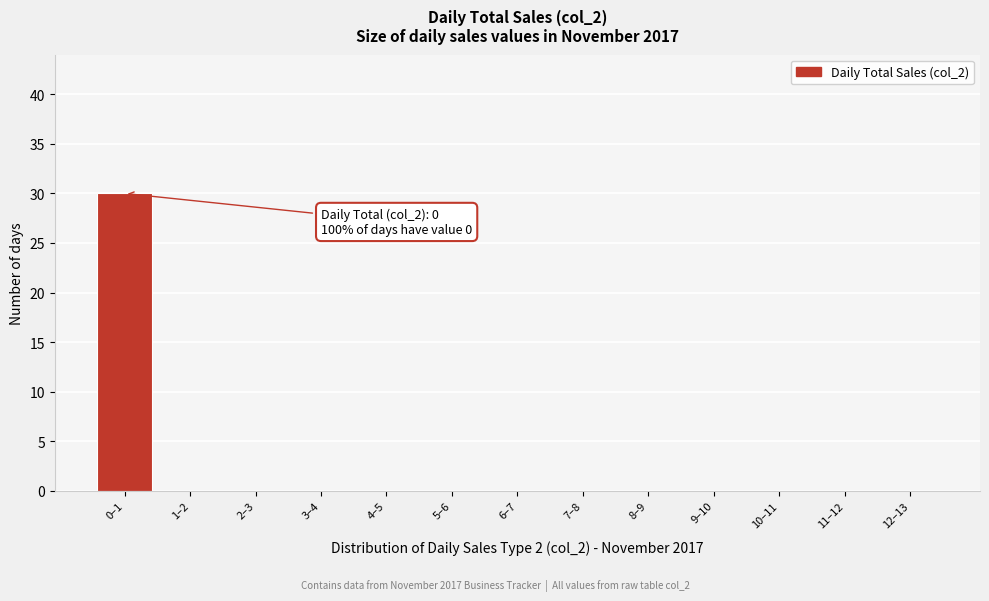

Reading left to right, list all the values displayed in this chart.

0–1=30	1–2=0	2–3=0	3–4=0	4–5=0	5–6=0	6–7=0	7–8=0	8–9=0	9–10=0	10–11=0	11–12=0	12–13=0